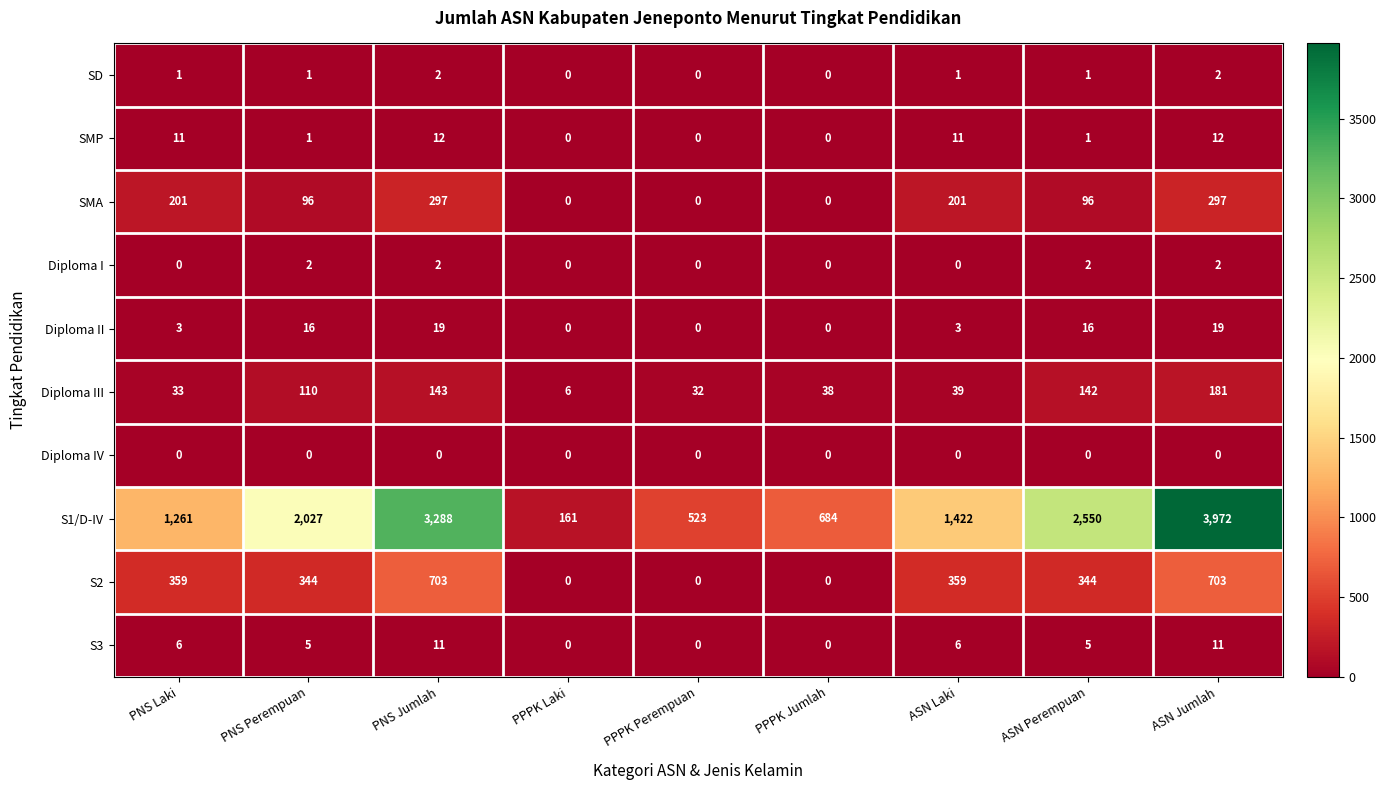

Read the S3 value at PNS Jumlah.

11